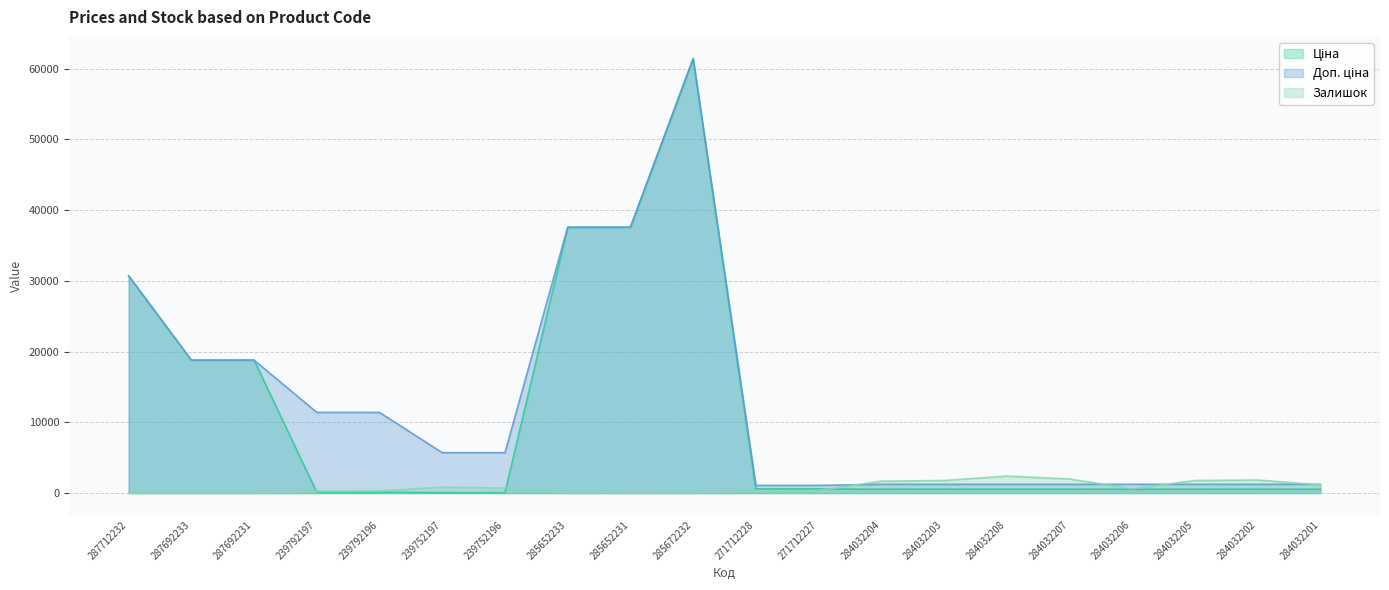

The Залишок series shows 10.4 at 285672232. True or false?

False